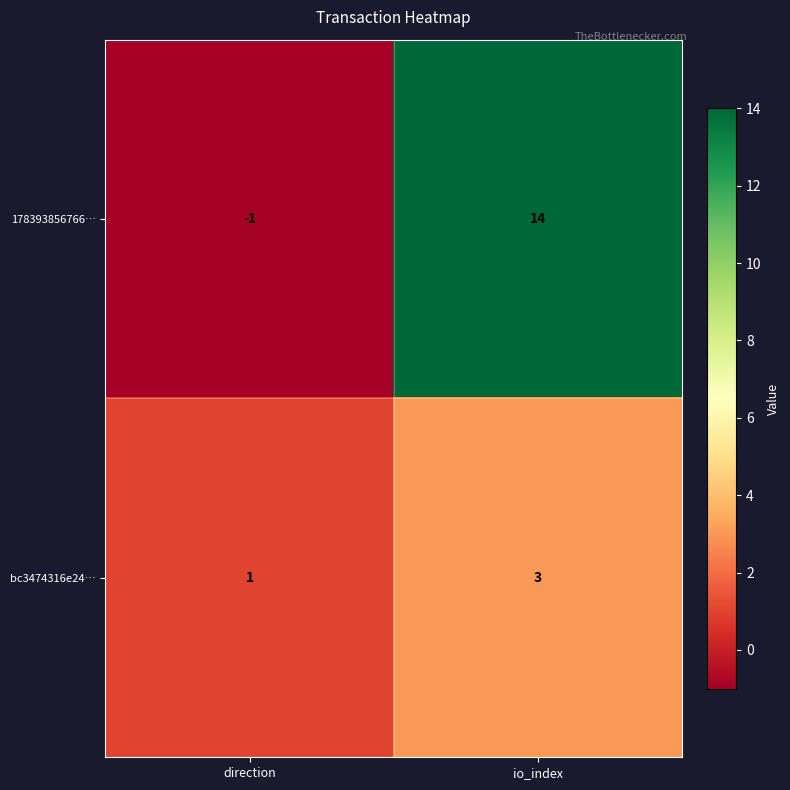

What is the difference between the maximum and minimum values in the 178393856766… series?

15